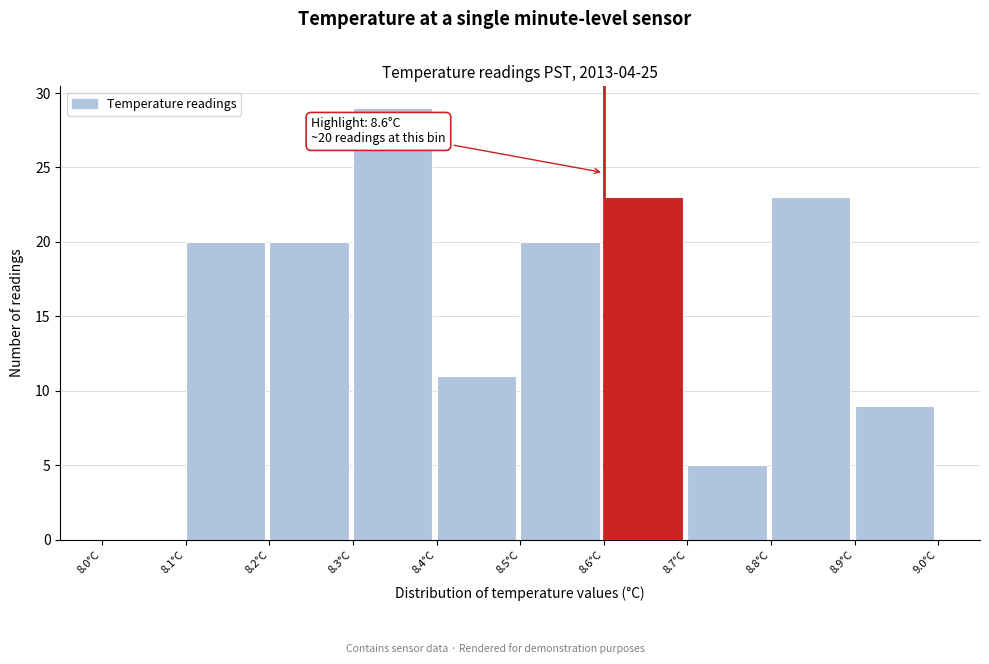

Which range on the x-axis has the tallest bar?

8.3 to 8.4